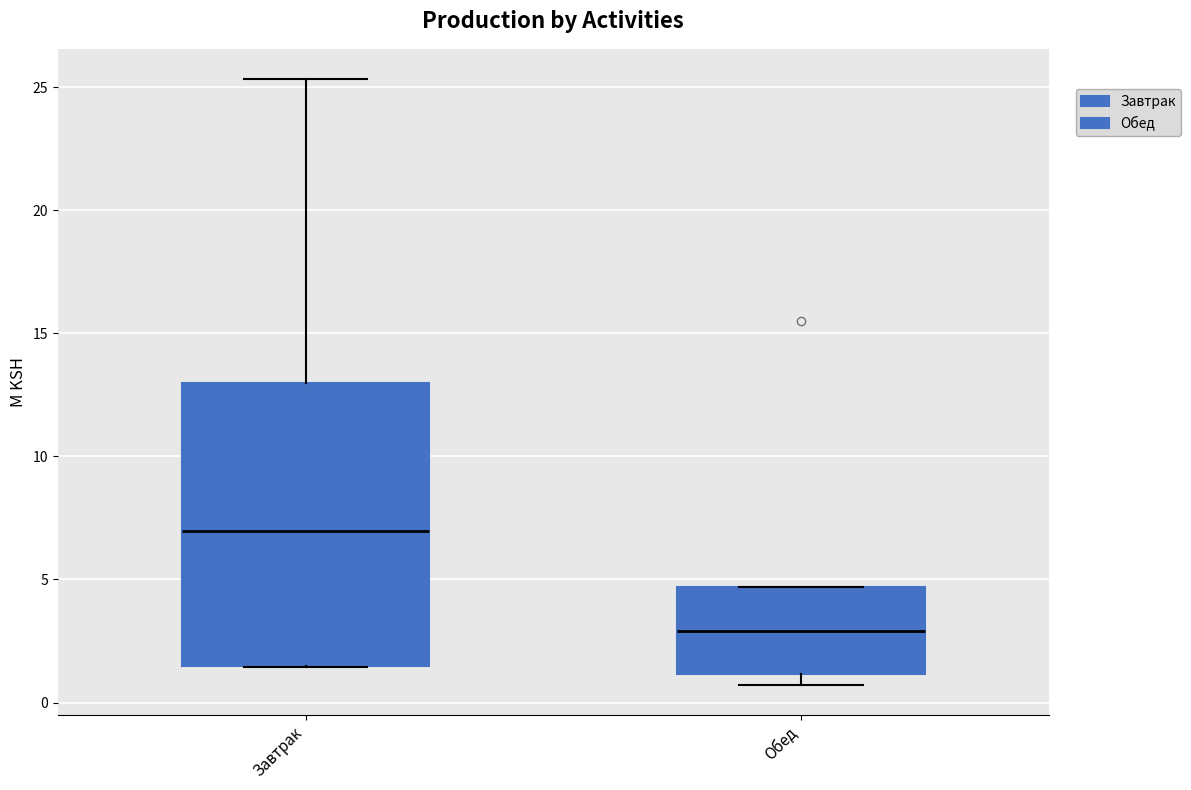

Which box's median line is the highest?

Завтрак